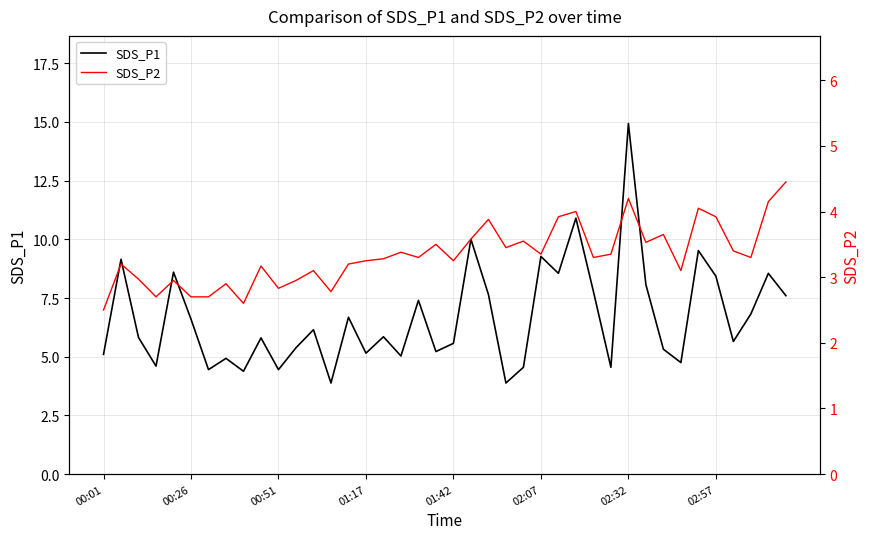

What is the lowest value of the SDS_P1 series?

3.9